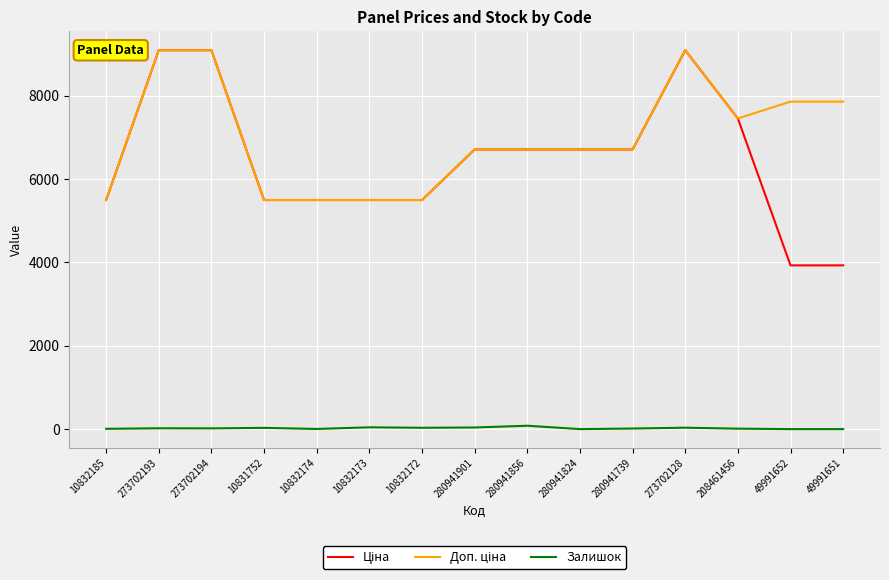

True or false: Залишок has a value of 32.0 at 10832172.

True